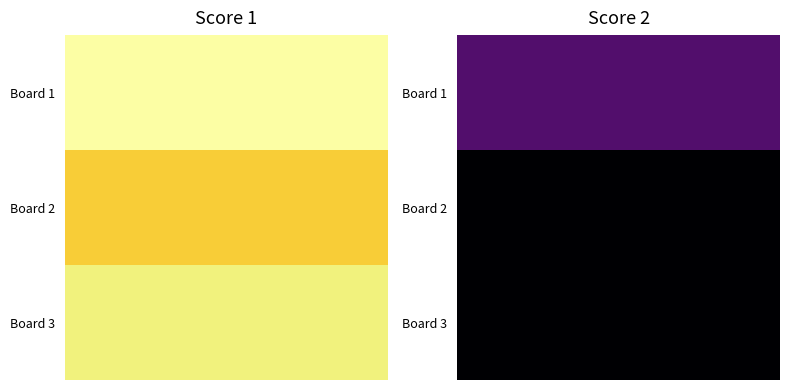

How many data points in Score 1 are above 24?

1